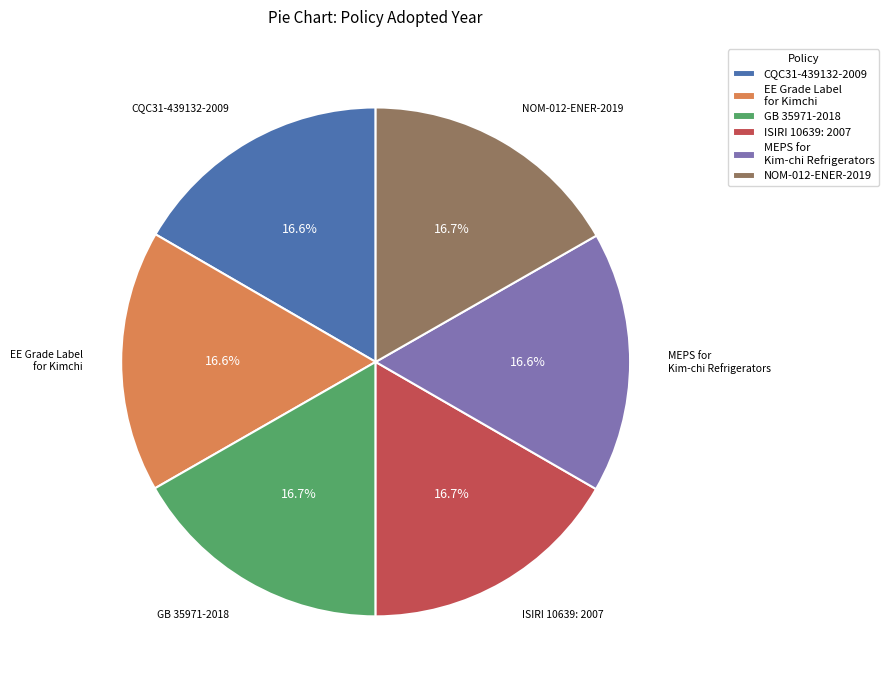

Is it true that NOM-012-ENER-2019 is 5% of the pie?

False